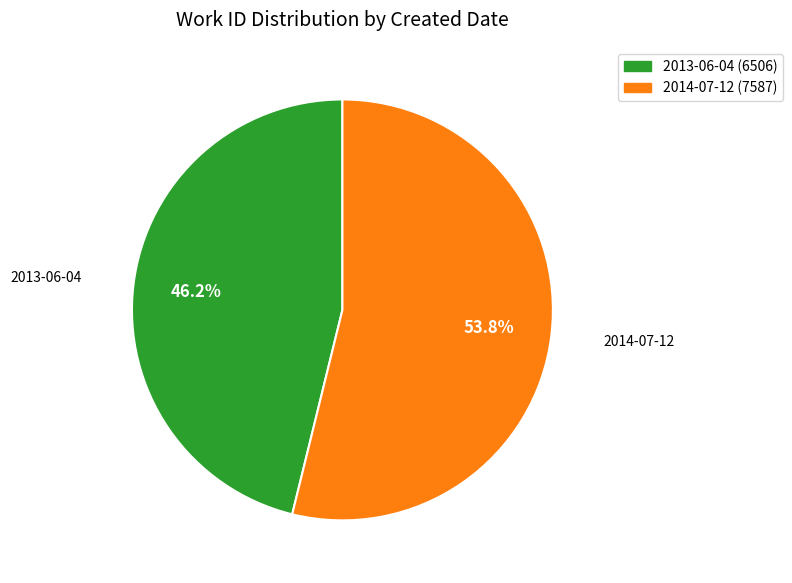

Does any single category account for the majority?

Yes